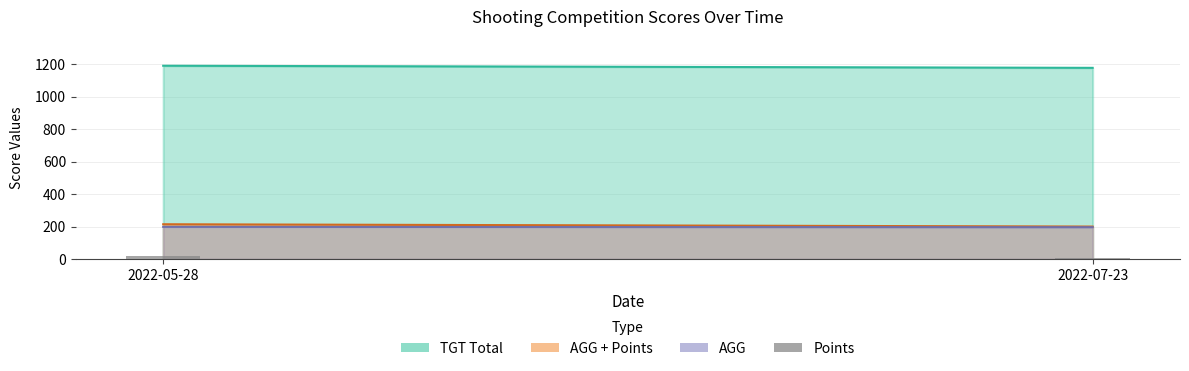

Reading left to right, transcribe all the data shown in this chart.

16	4